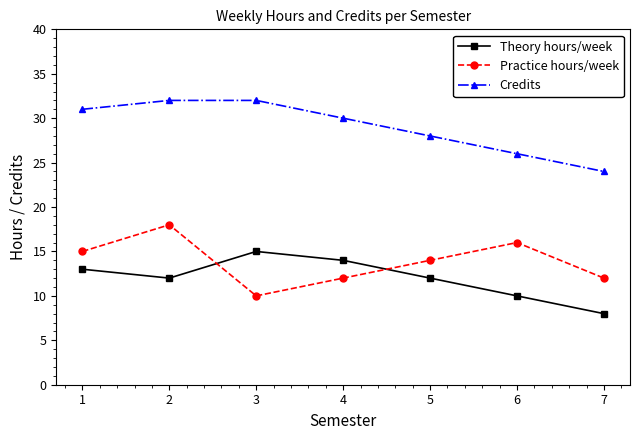

What is the total value across all series at 6?

52